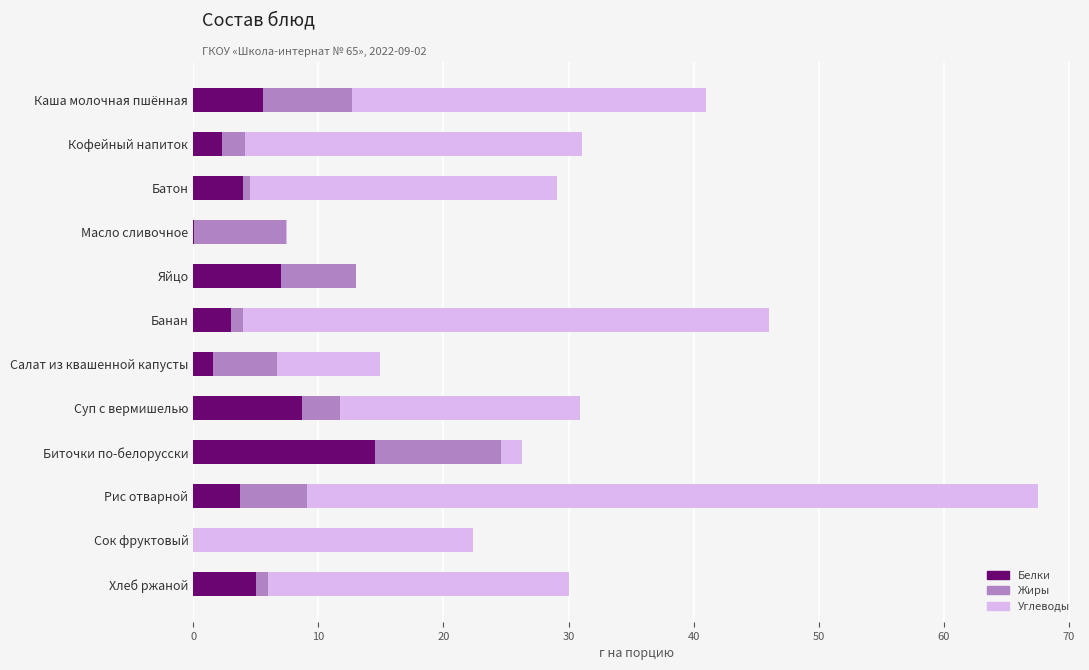

What is the sum of all Белки values?

55.5